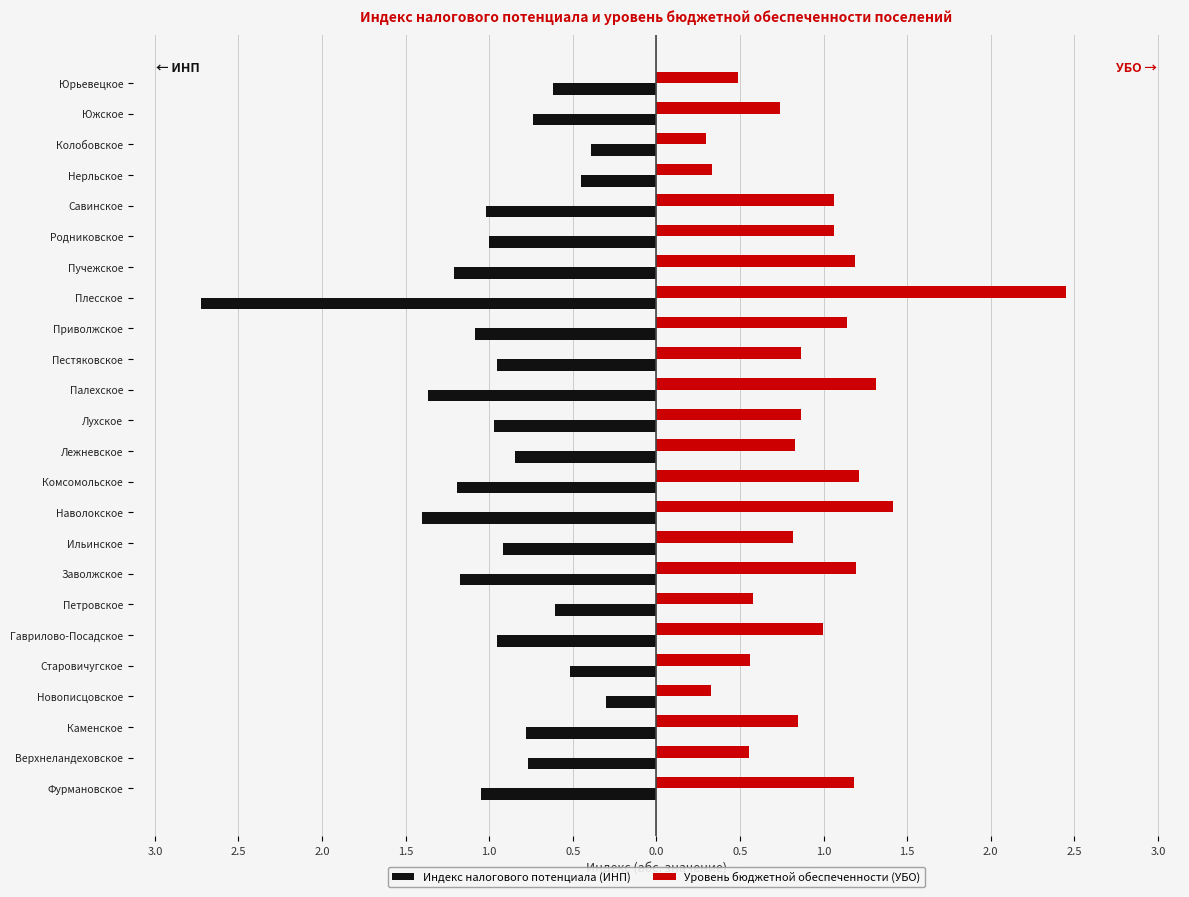

Rank the series by their average value, from lowest to highest.

Индекс налогового потенциала (ИНП), Уровень бюджетной обеспеченности (УБО)